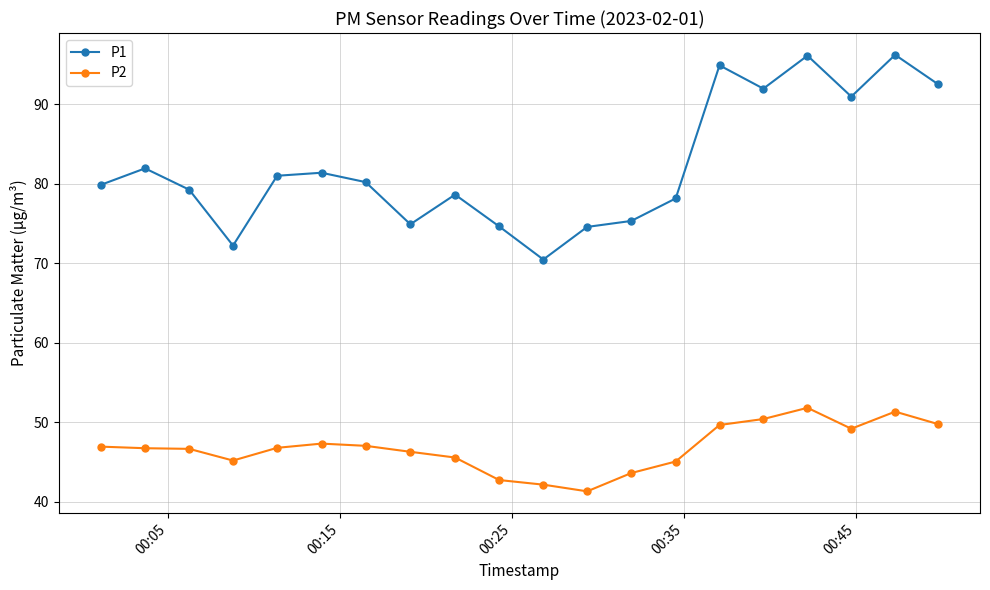

Which series has the largest total across all categories?

P1